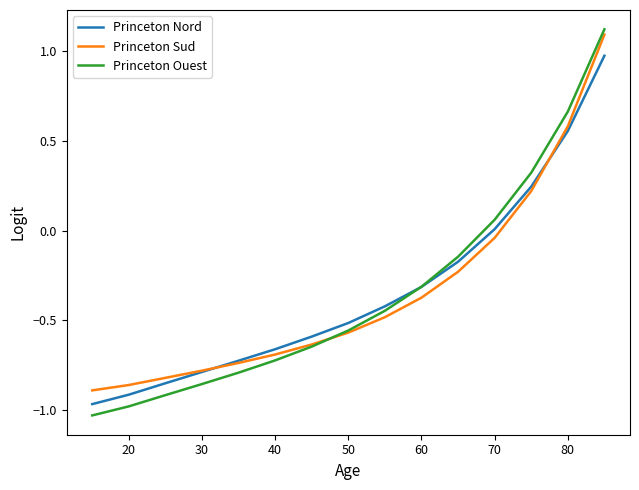

True or false: Princeton Ouest has more than 0 points higher than both neighbors.

False